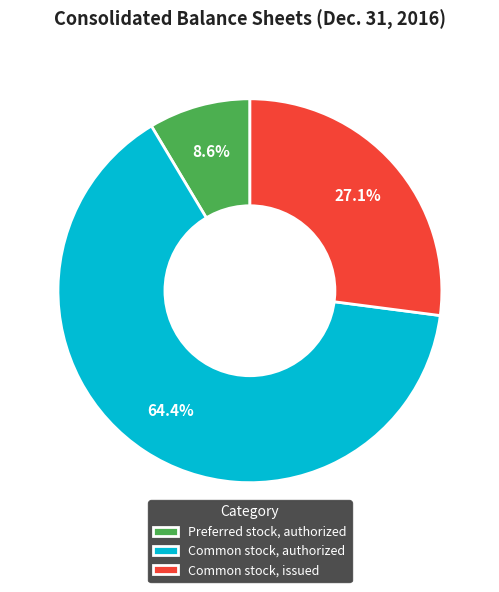

Which slice is the smallest?

Preferred stock, authorized